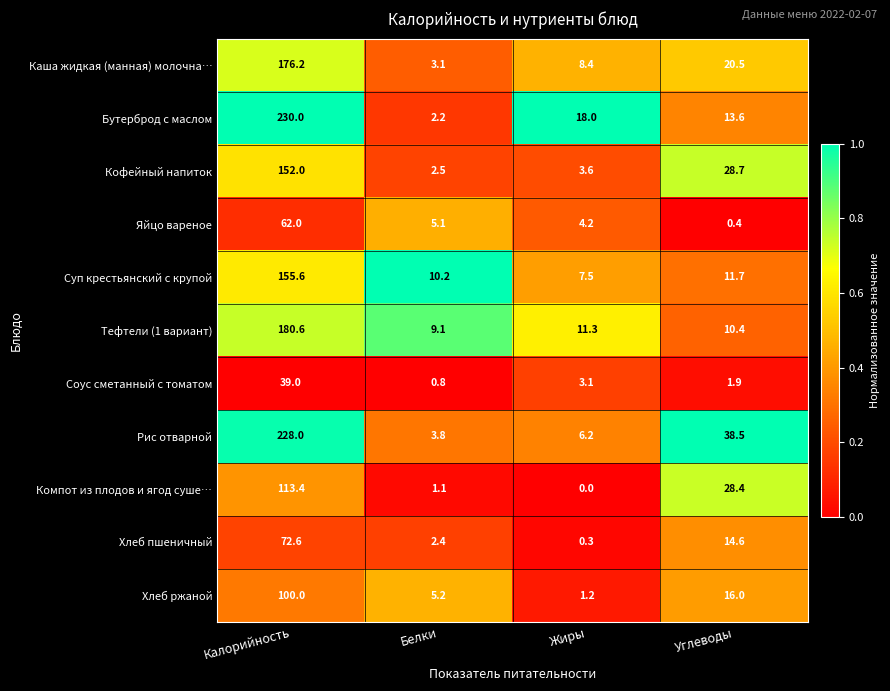

Which category has the highest value in the Яйцо вареное series?

Калорийность